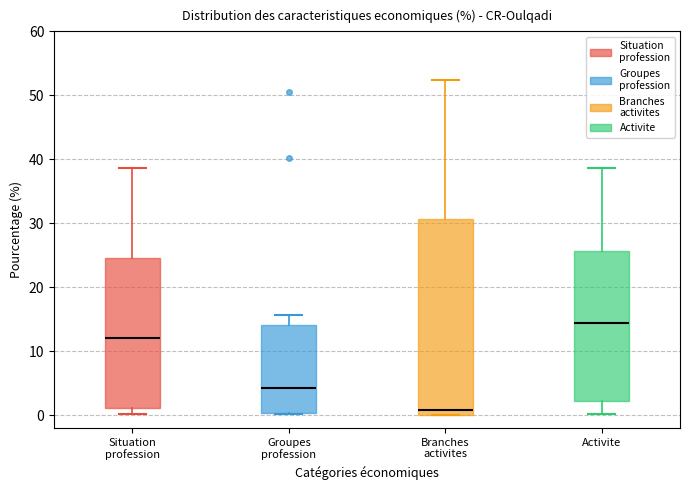

Reading left to right, transcribe this box plot: for each box, give where its median line is, the range the box spans, and where its two whiskers end, as read against the y-axis. The values are not printed on the chart, so give them approximately, as read against the axis.

Situation profession: median 12, box 1 to 25, whiskers 0 to 39
Groupes profession: median 4, box 0 to 14, whiskers 0 to 16
Branches activites: median 1, box 0 to 31, whiskers 0 to 52
Activite: median 14, box 2 to 26, whiskers 0 to 39